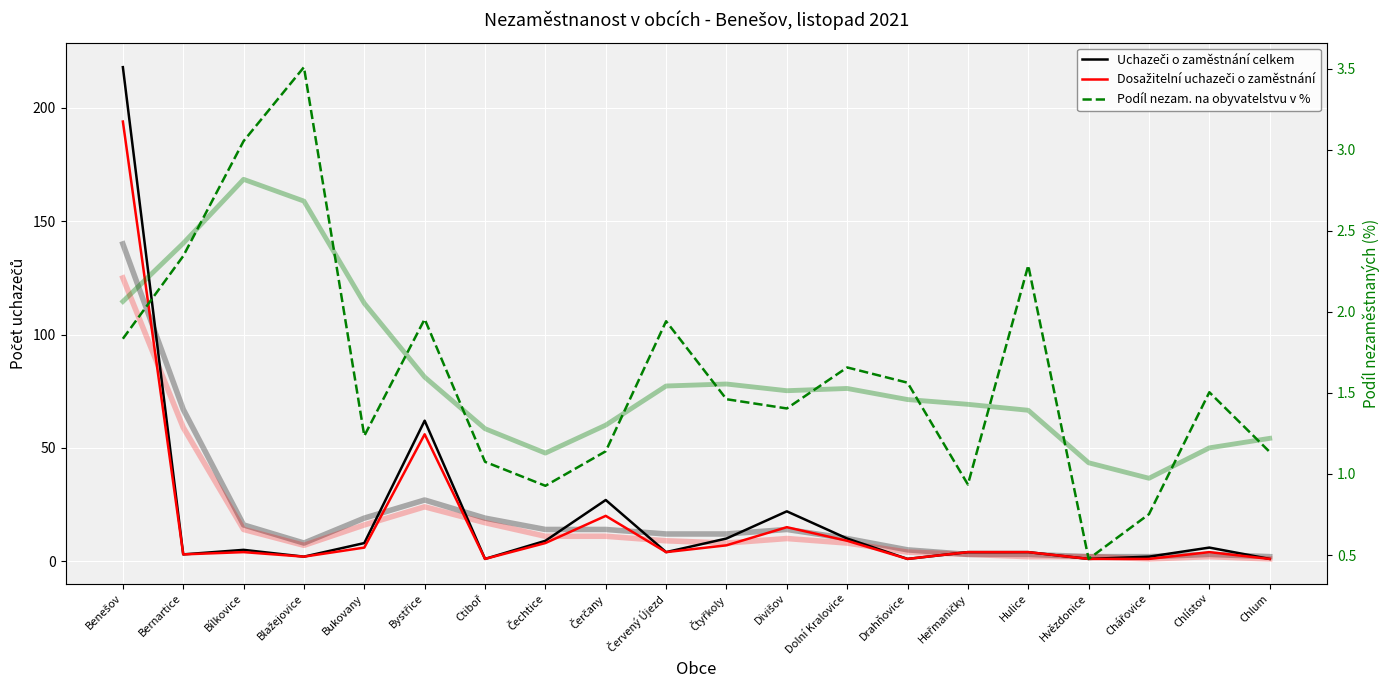

After their last crossing, which series has the higher values: Podíl nezam. na obyvatelstvu v % or Uchazeči o zaměstnání celkem?

Podíl nezam. na obyvatelstvu v %